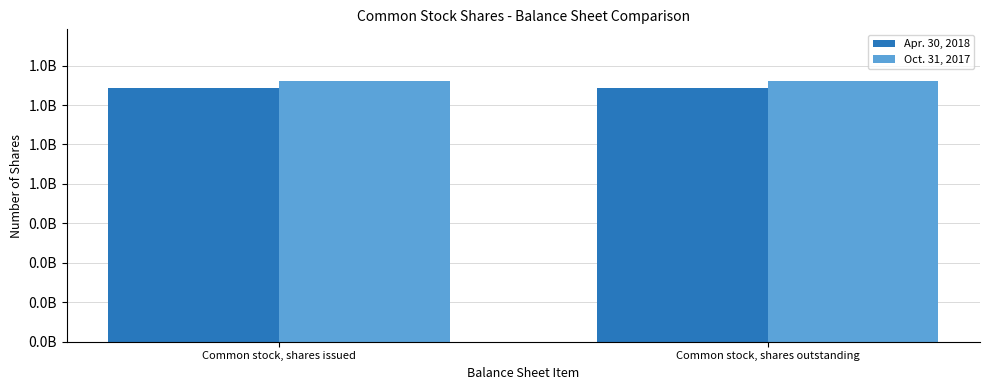

Does the chart contain stacked bars?

No